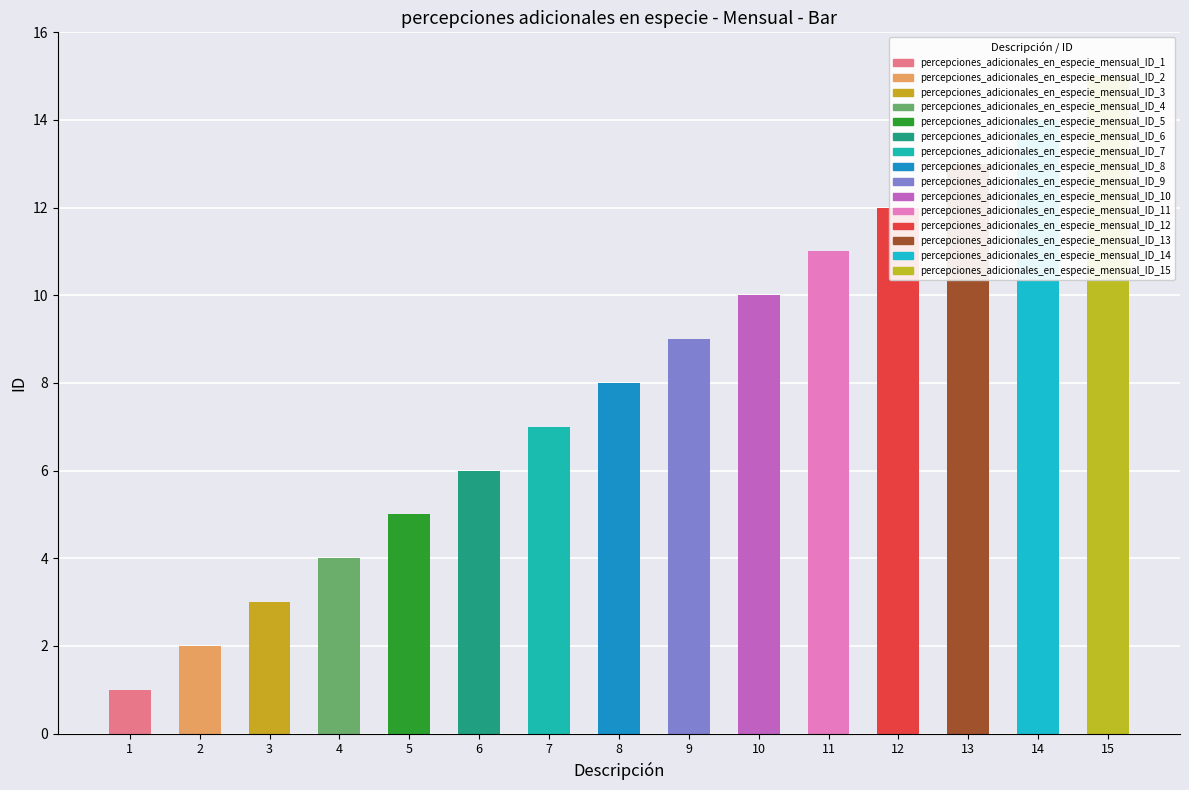

Does the chart contain any negative values?

No